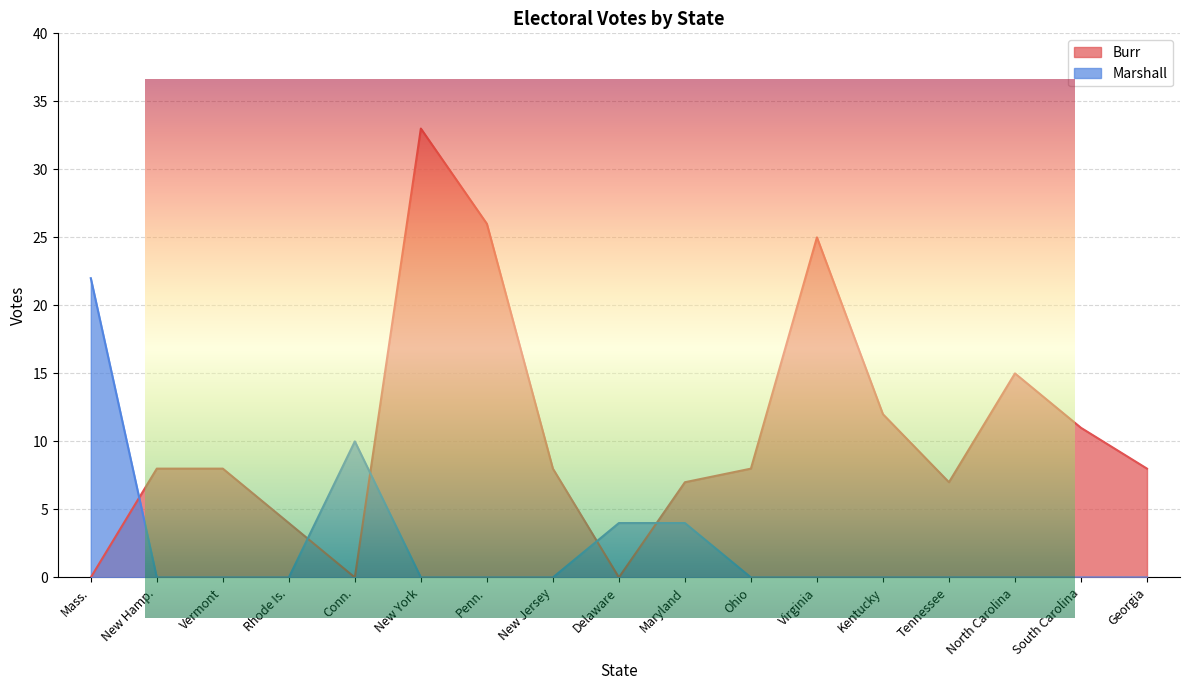

At which category does Burr reach its first local valley?

Conn.